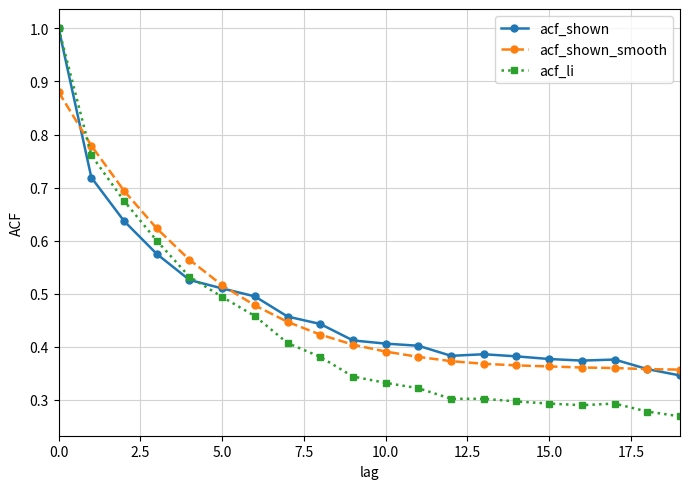

At how many categories does at least one series exceed 0?

20